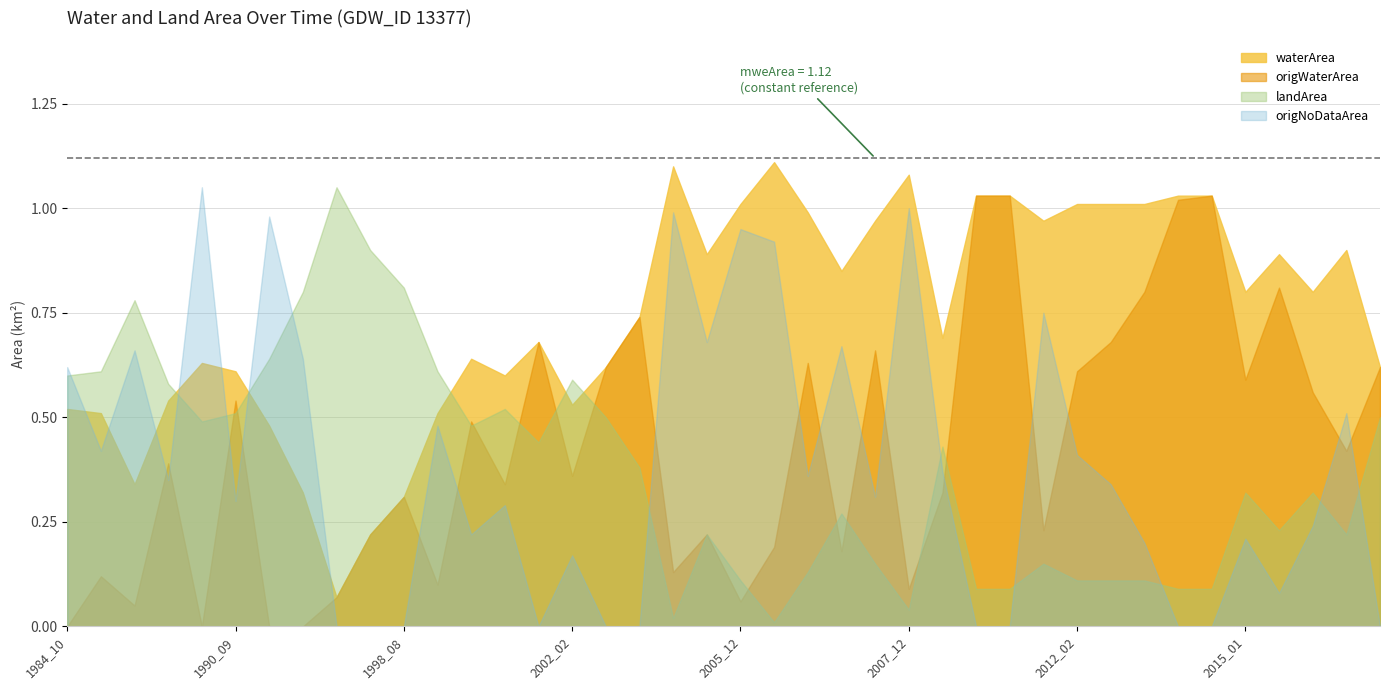

Which series ends up on top after the final intersection of waterArea and origNoDataArea?

waterArea